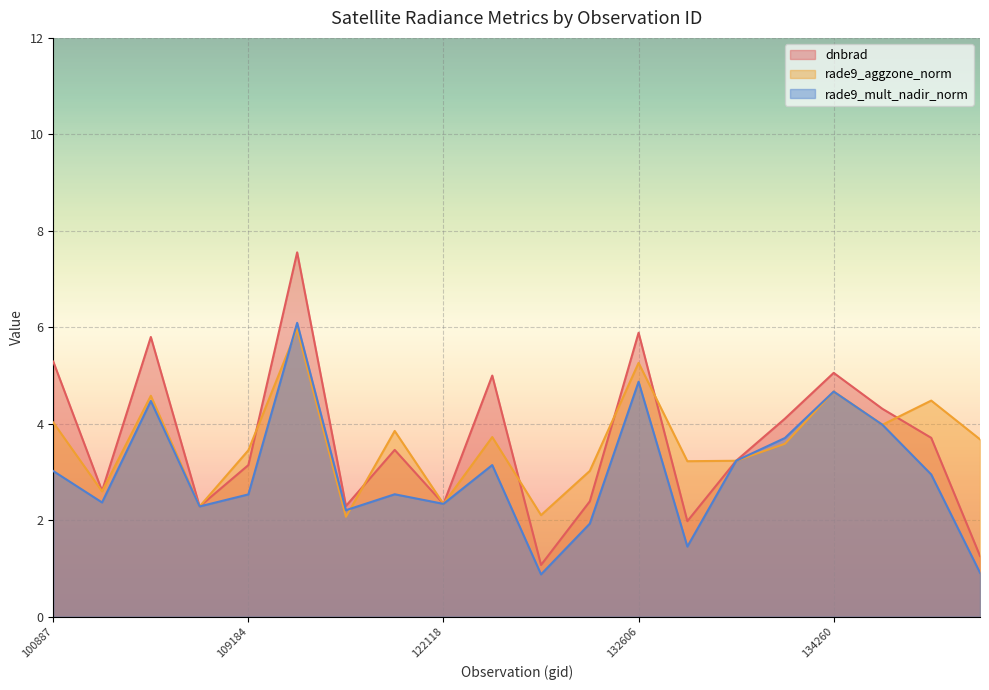

True or false: rade9_aggzone_norm has a value of 3.7 at 137664.

True